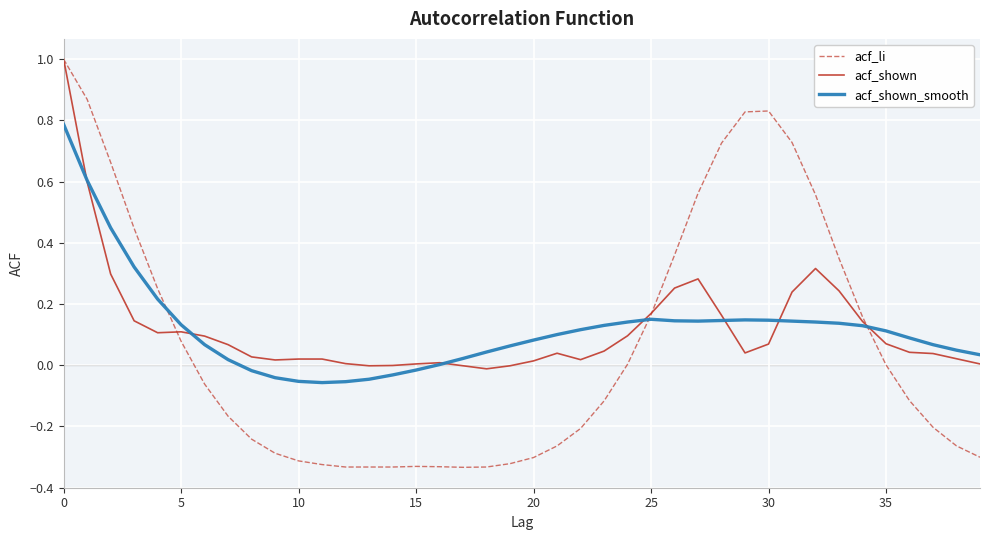

Which series has the largest range (max minus min)?

acf_li